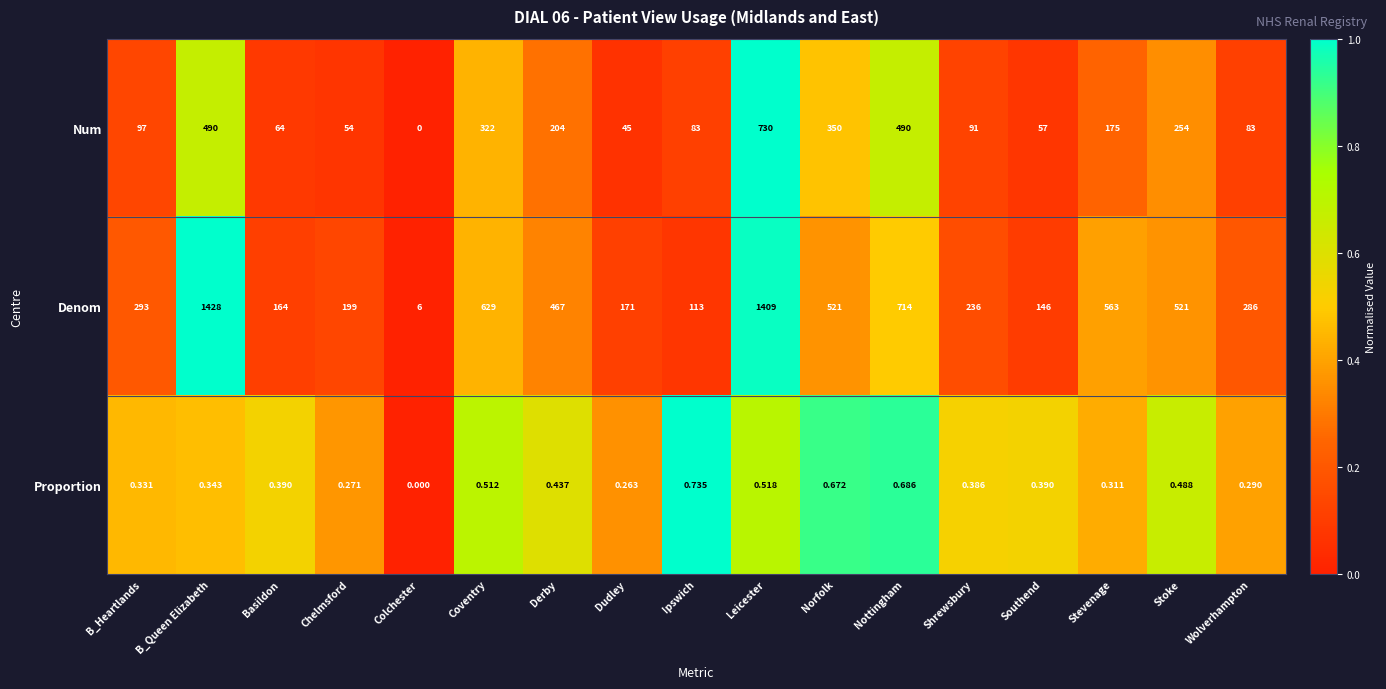

Between Nottingham and Stevenage, which series saw the biggest shift?

Num